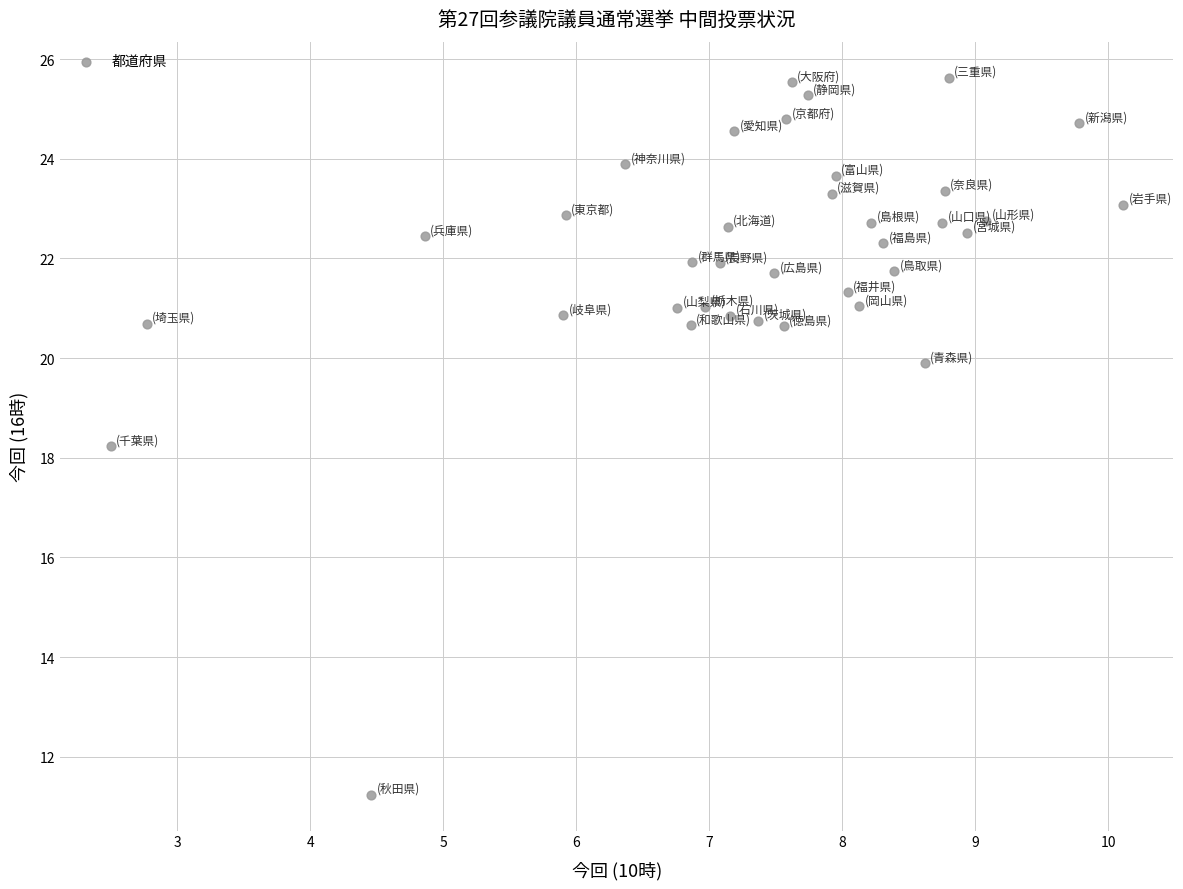

What Y value in the scatter plot is closest to 18?

18.2